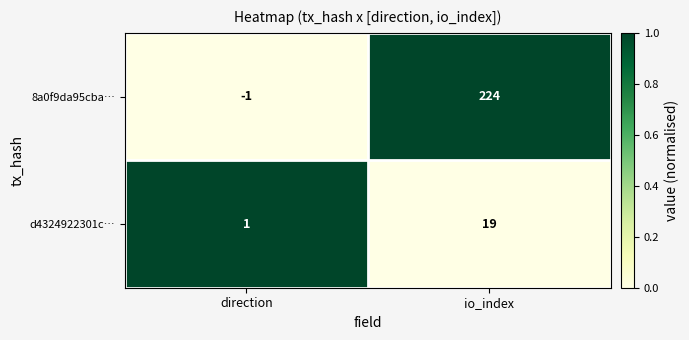

Reading left to right, list all the values displayed in this chart.

8a0f9da95cba…: direction=-1	io_index=224
d4324922301c…: direction=1	io_index=19